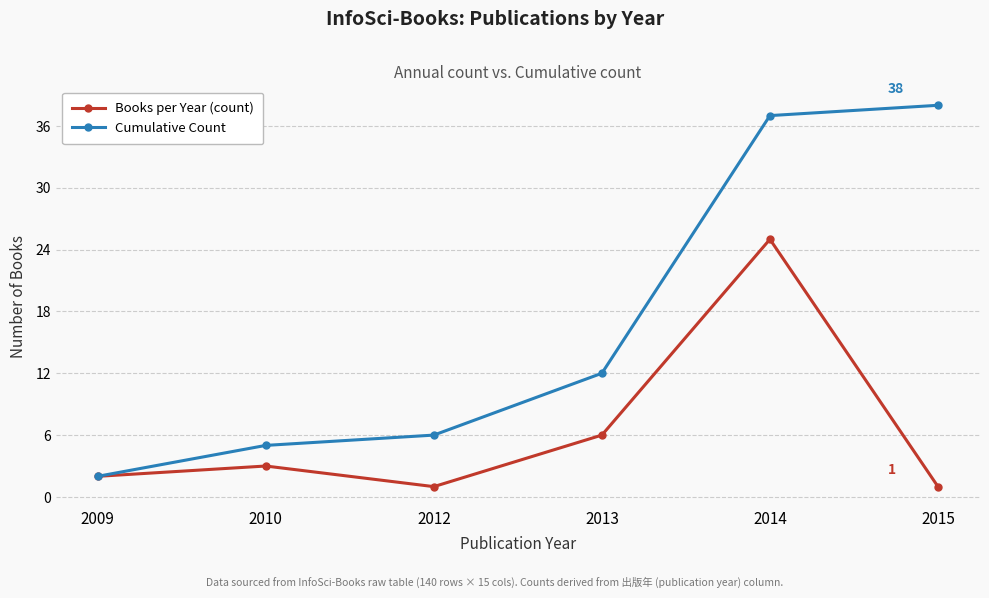

The value of Books per Year (count) at 2015 is 1. True or false?

True